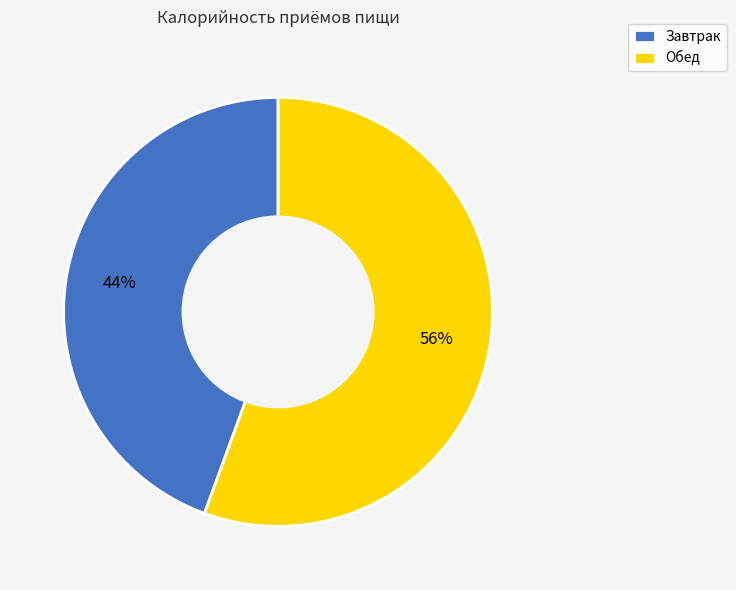

To the nearest percent, what percentage of the pie is Обед?

56%